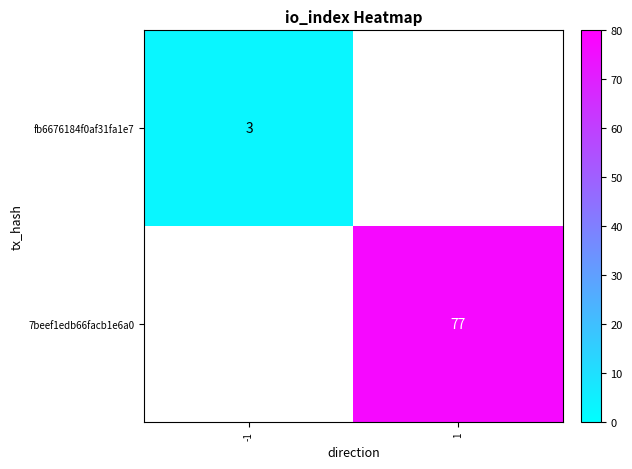

How many distinct data groups are displayed?

2